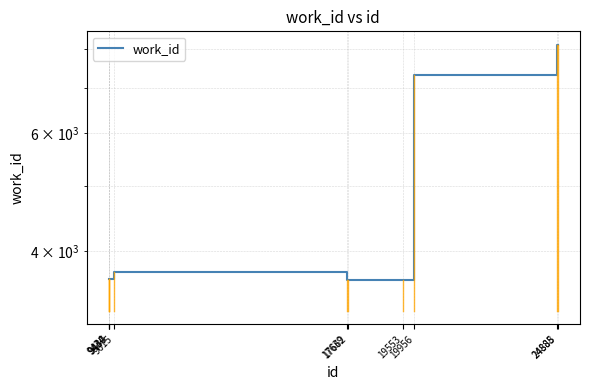

Which label corresponds to the smallest value in the chart?

17639